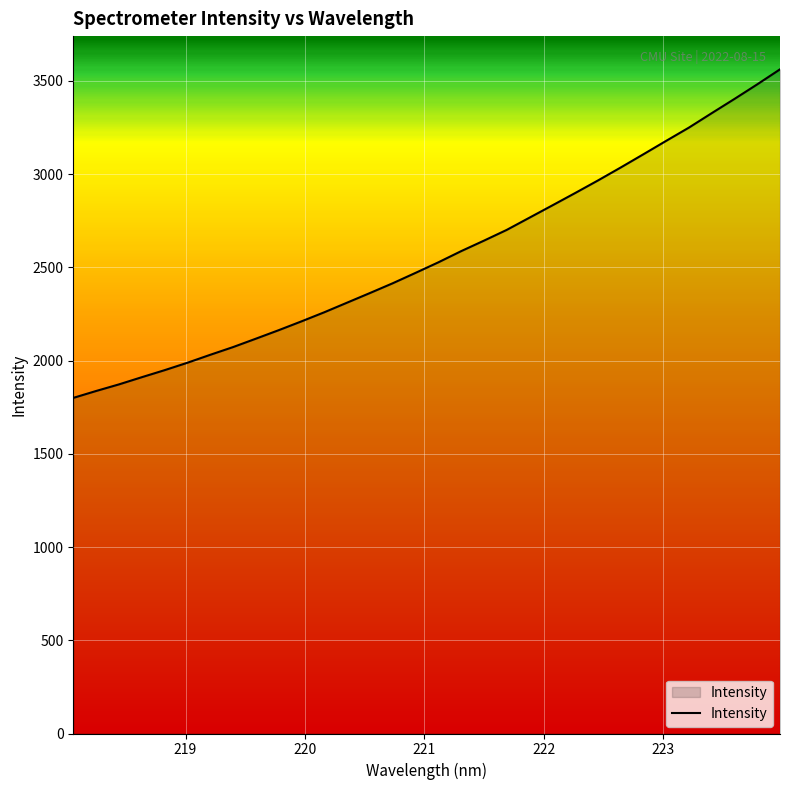

What is the smallest value displayed?

1799.9